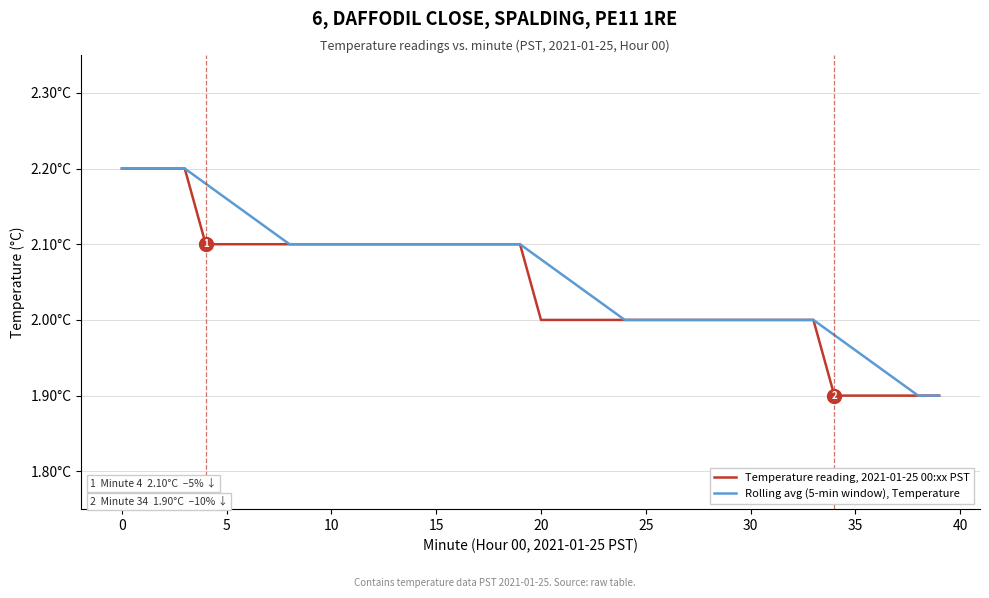

What are all the series names shown in the legend?

Temperature reading, 2021-01-25 00:xx PST, Rolling avg (5-min window), Temperature